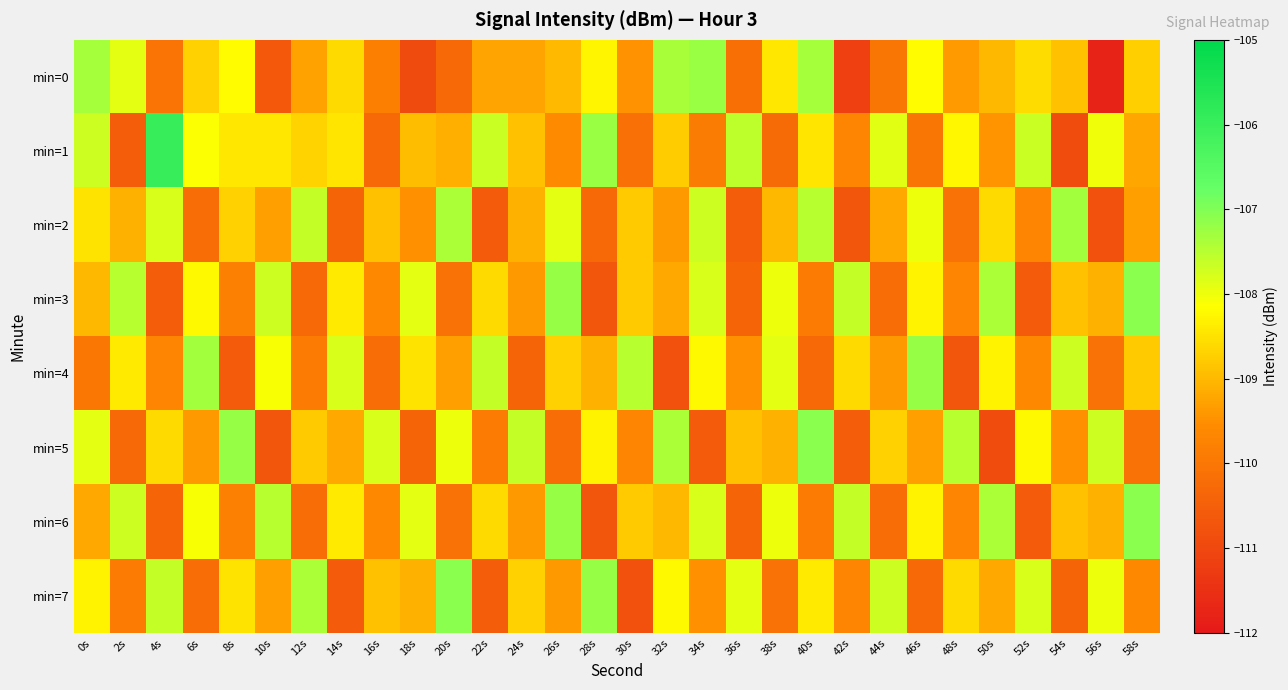

What is the maximum value shown in the chart?

-106.0